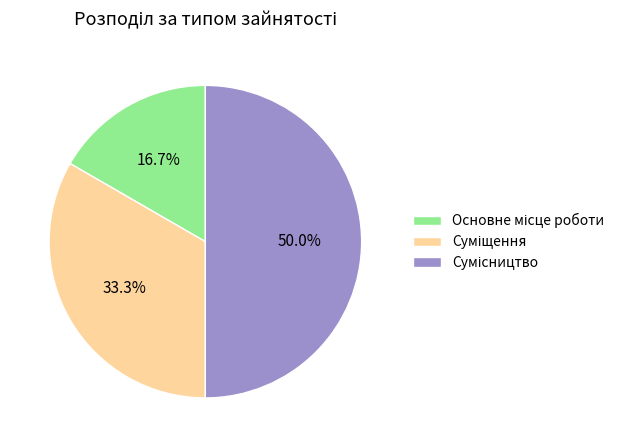

Between Сумісництво and Суміщення, which is larger?

Сумісництво